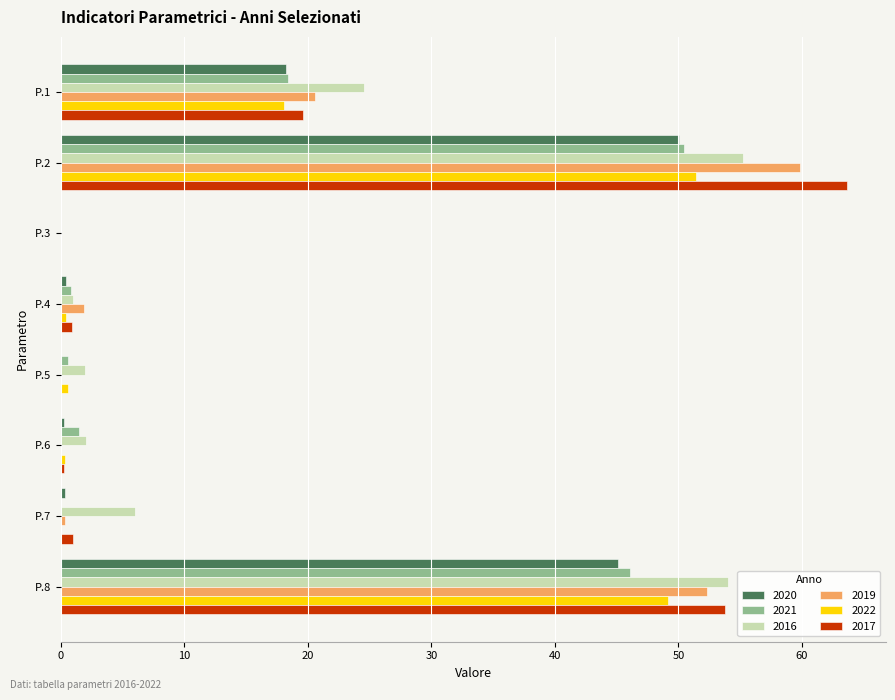

Is the value of 2016 at P.8 greater than the value of 2020 at P.5?

Yes